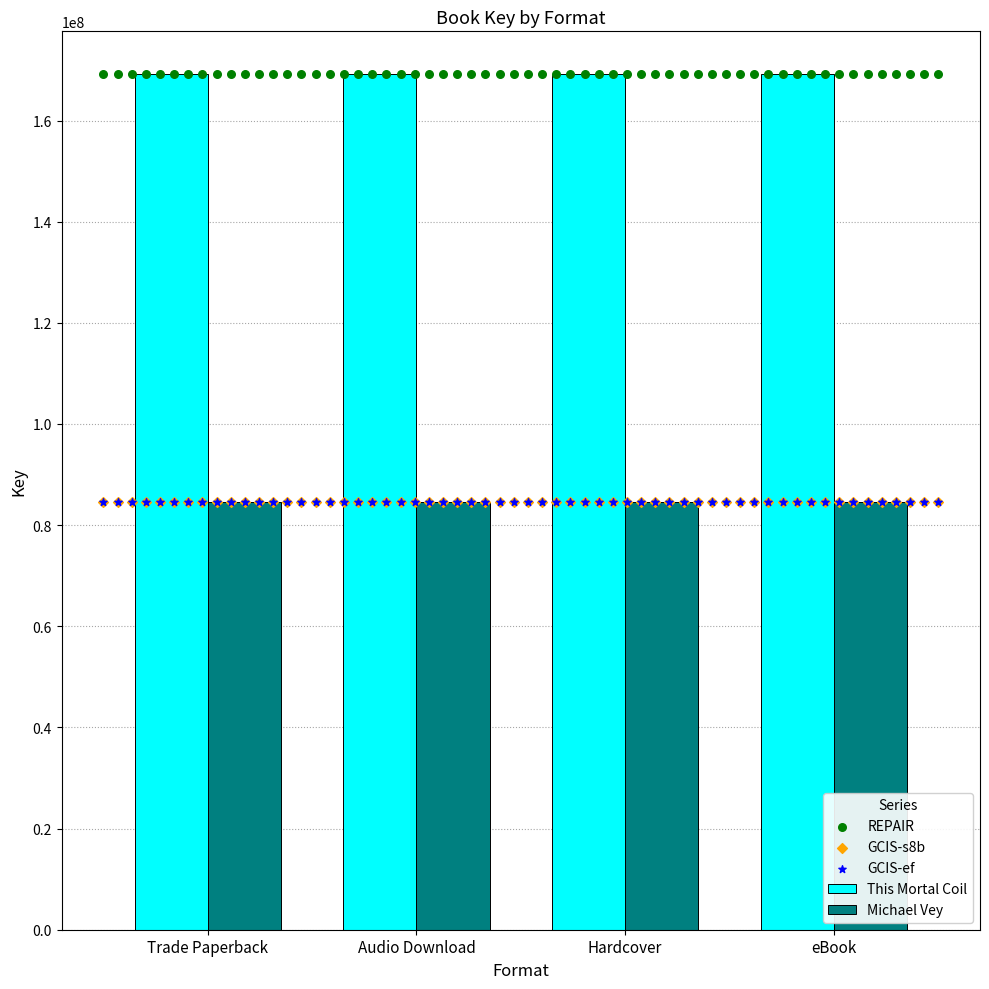

Which series reaches the minimum Y coordinate?

Michael Vey